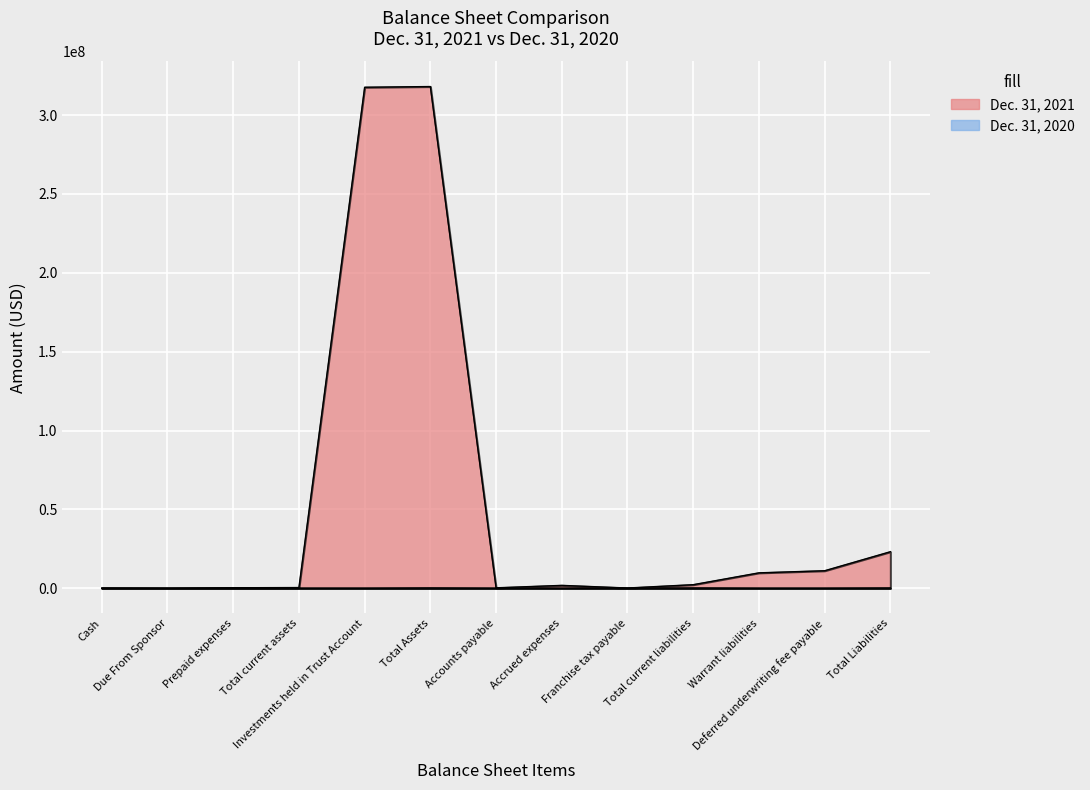

How many values in the Dec. 31, 2021 series exceed 1830000?

6